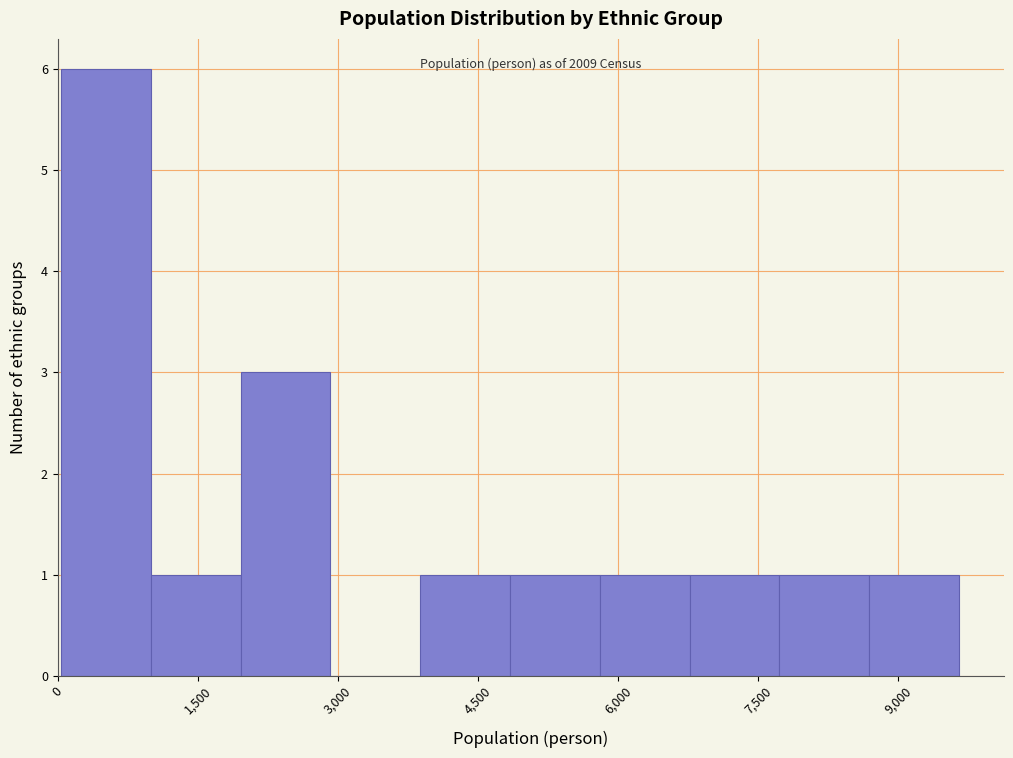

Which range on the x-axis has the tallest bar?

0 to 1000